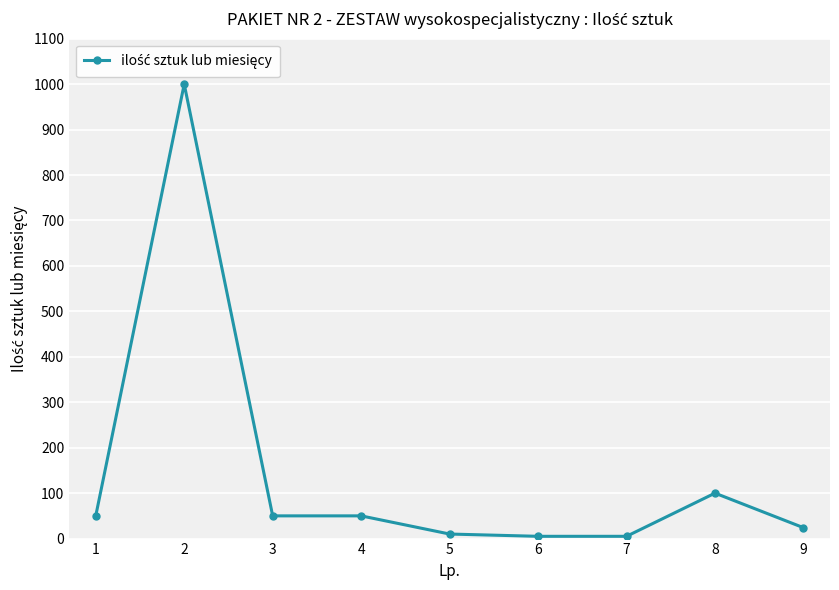

Is it true that the value at 3 is 50?

True